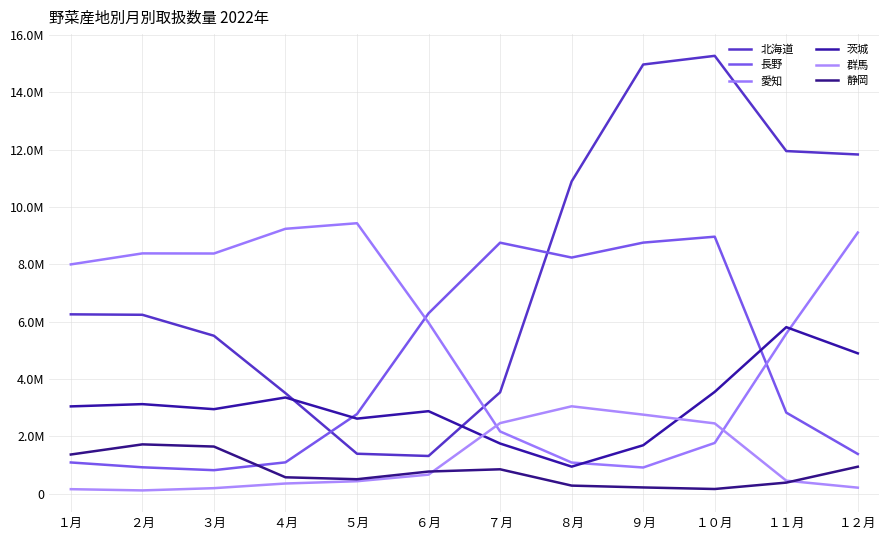

At which category is the sum across all series the highest?

１０月